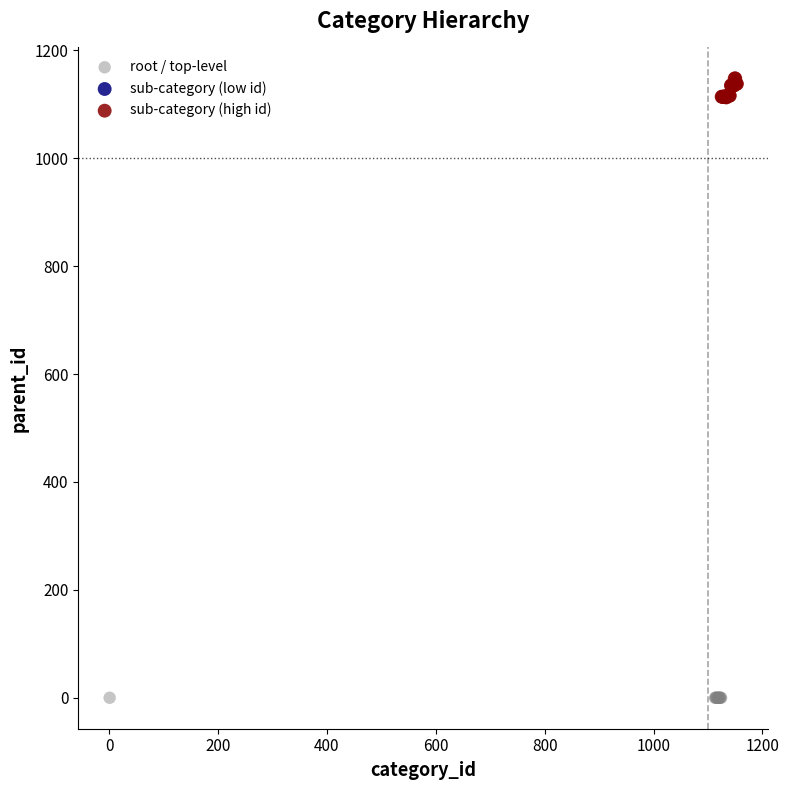

Which series reaches the minimum Y coordinate?

root / top-level